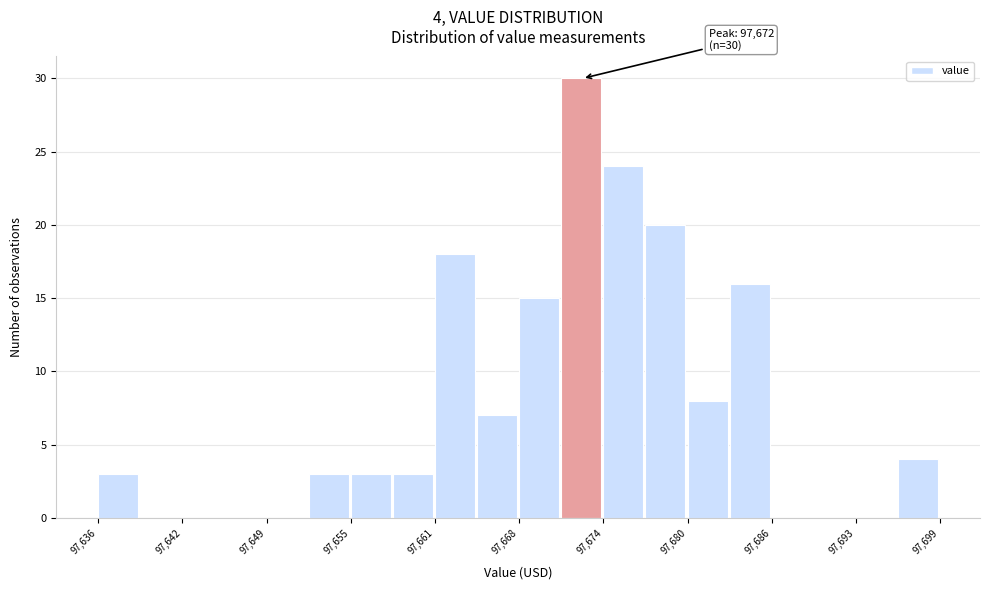

Read against the x-axis, roughly where is the centre of the tallest bar?

97672